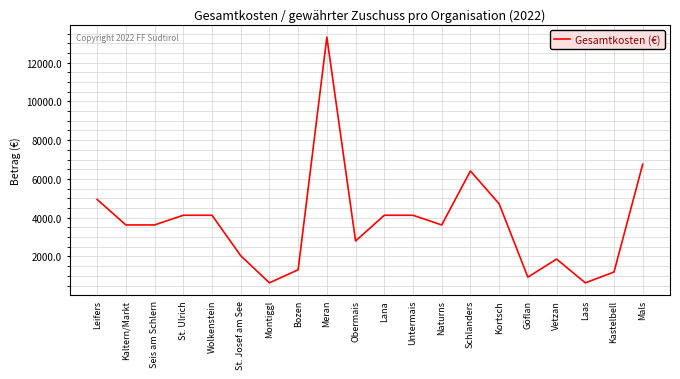

What is the change in value from St. Josef am See to Göflan?

-1106.7